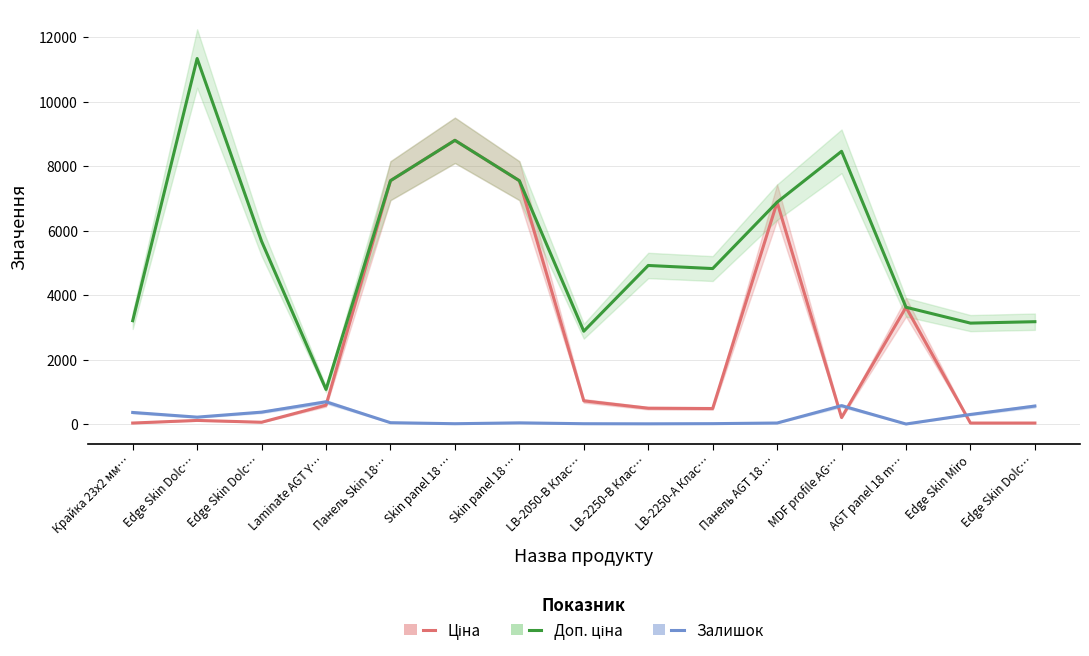

What is the sum of the Доп. ціна values at Edge Skin Dolc… and Панель AGT 18 …?

10053.5